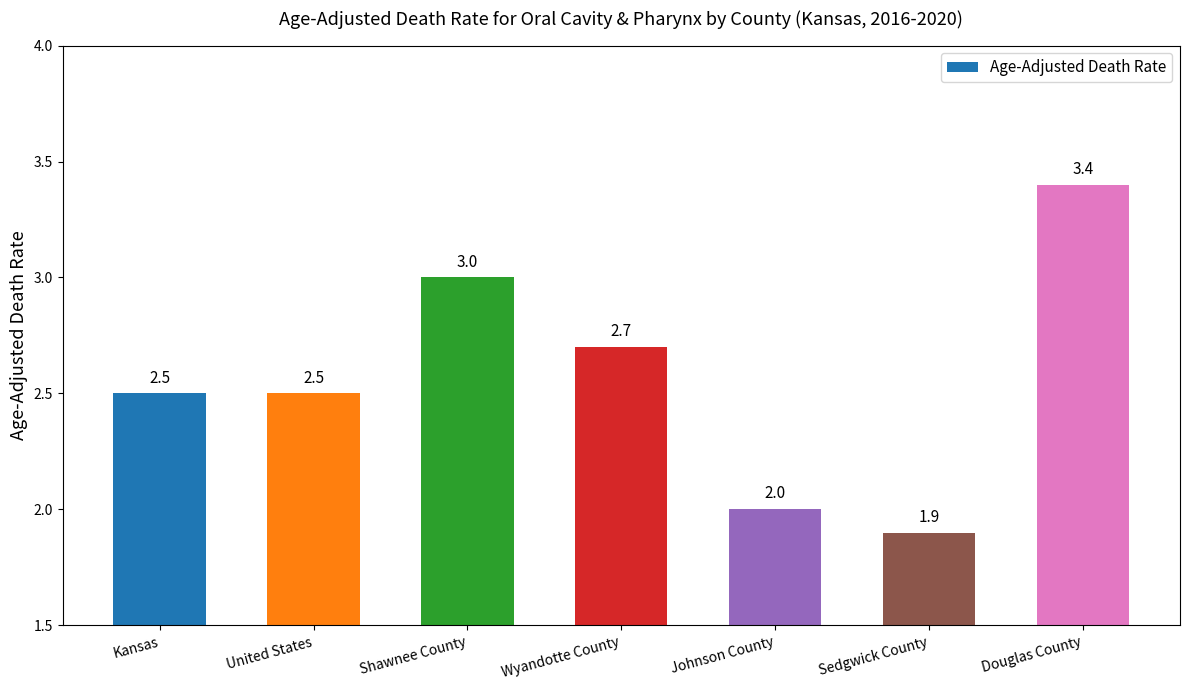

What is the change in value from United States to Wyandotte County?

+0.2